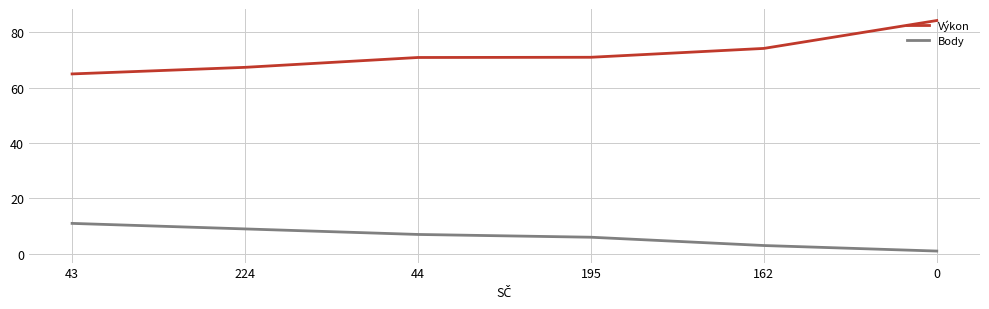

At which label does Body first exceed 7?

43